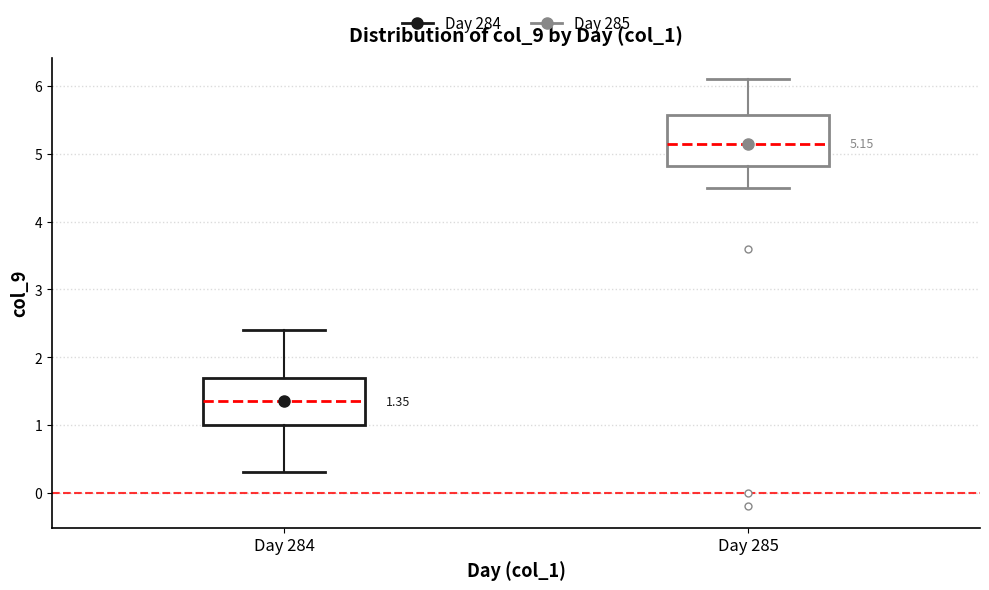

Which box's median line is the lowest?

Day 284